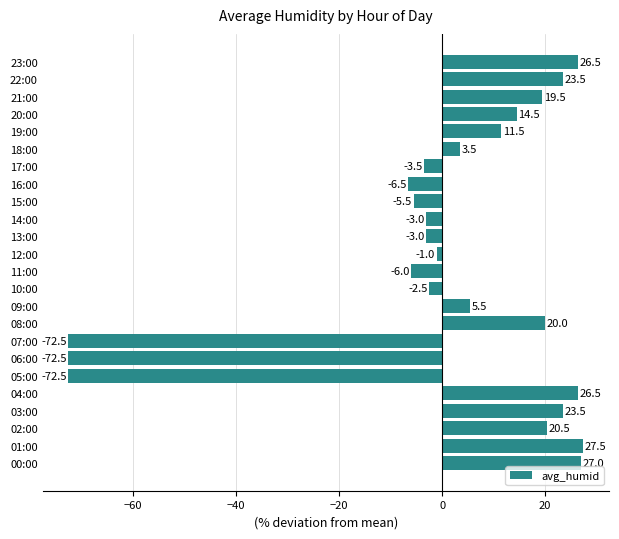

True or false: the data shows 20.0 at 08:00.

True